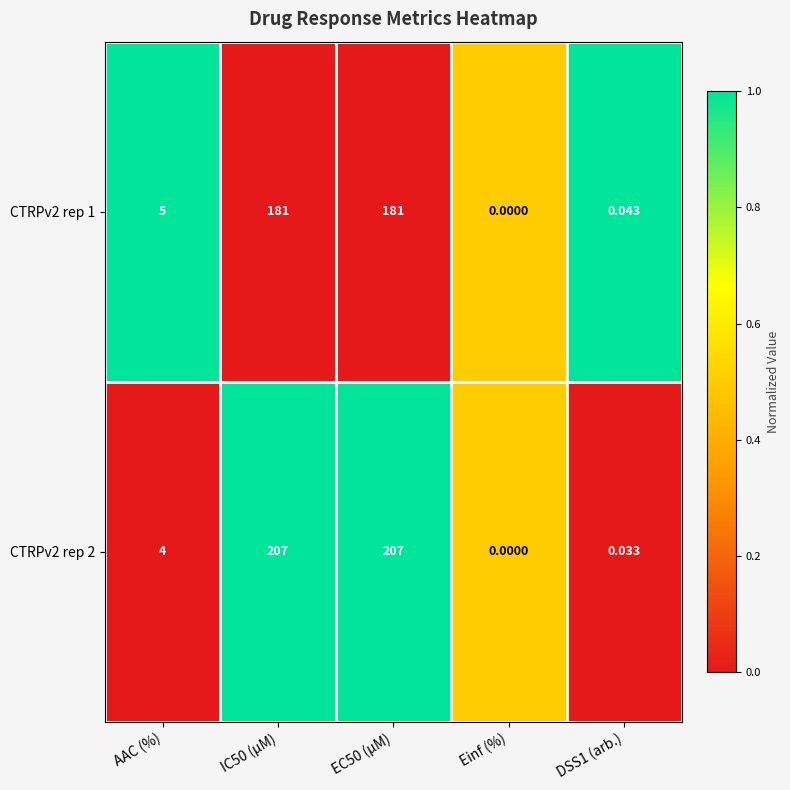

Is the value of CTRPv2 rep 2 at DSS1 (arb.) greater than the value of CTRPv2 rep 1 at AAC (%)?

No